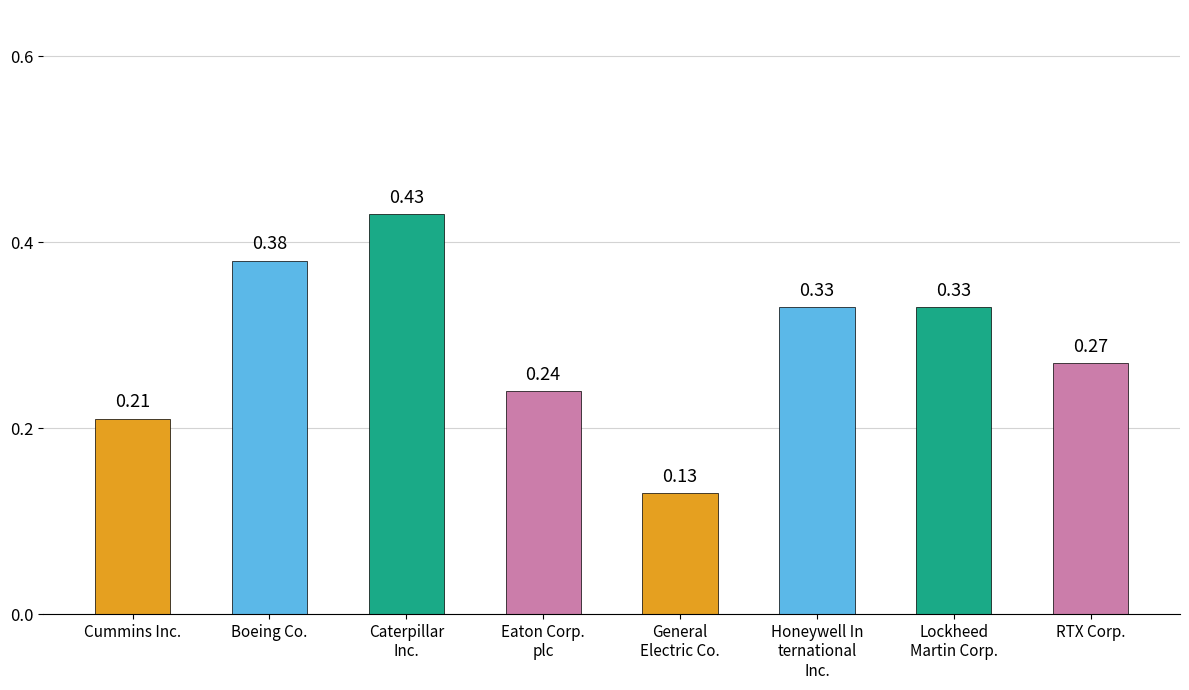

Which has a higher value, Eaton Corp.
plc or General
Electric Co.?

Eaton Corp.
plc